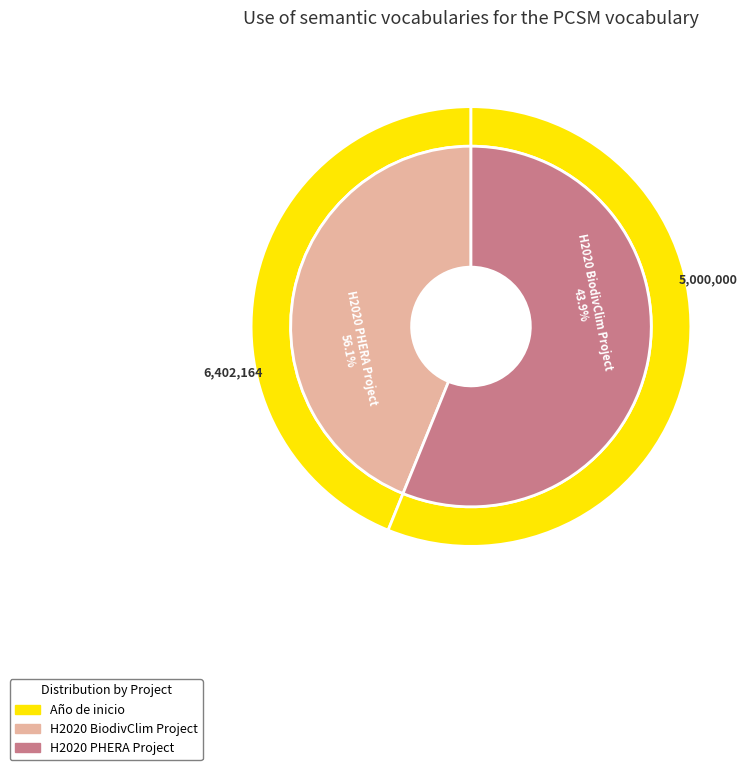

What is the smallest slice in the pie chart?

H2020 BiodivClim Project